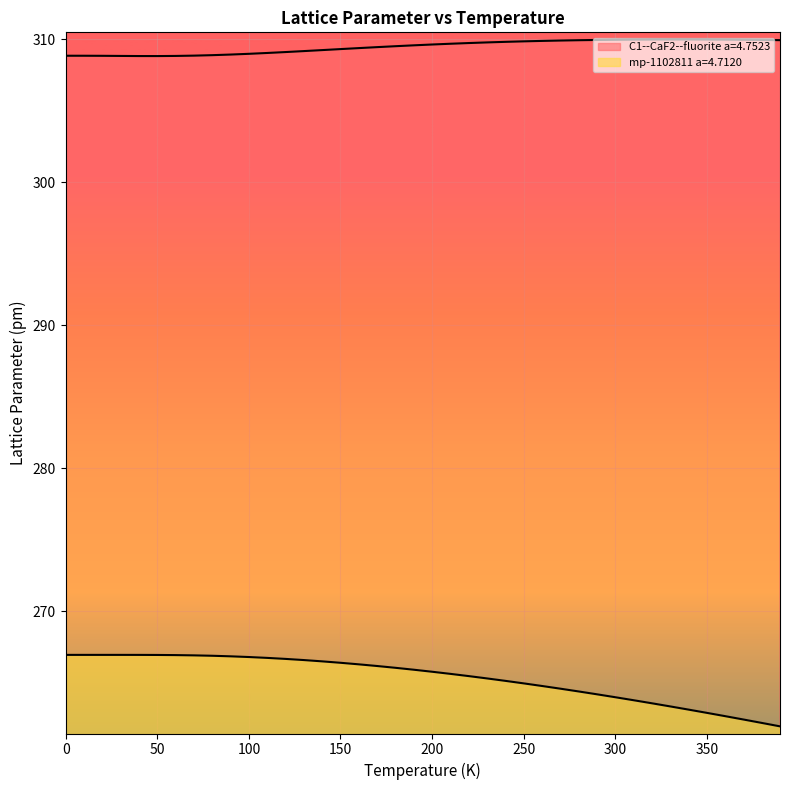

What is the smallest value displayed?

262.0